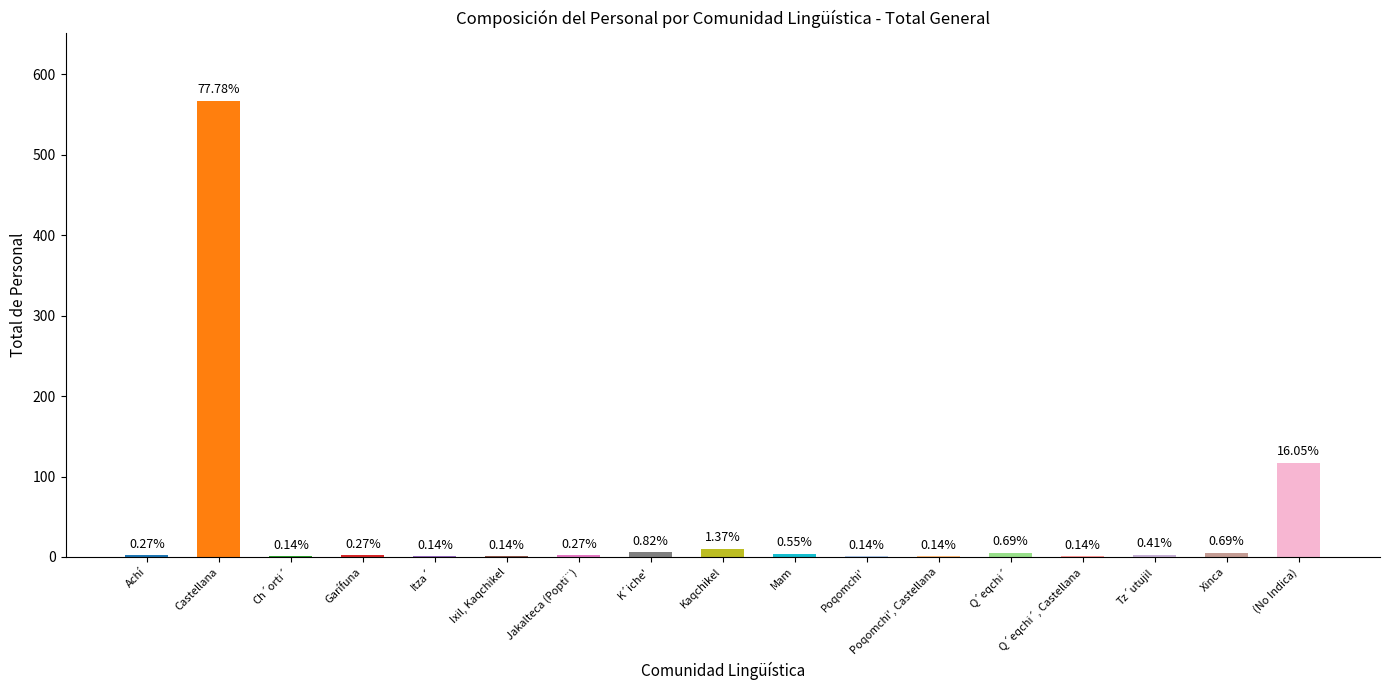

The chart shows a value of 1 at Ch´orti´. True or false?

True